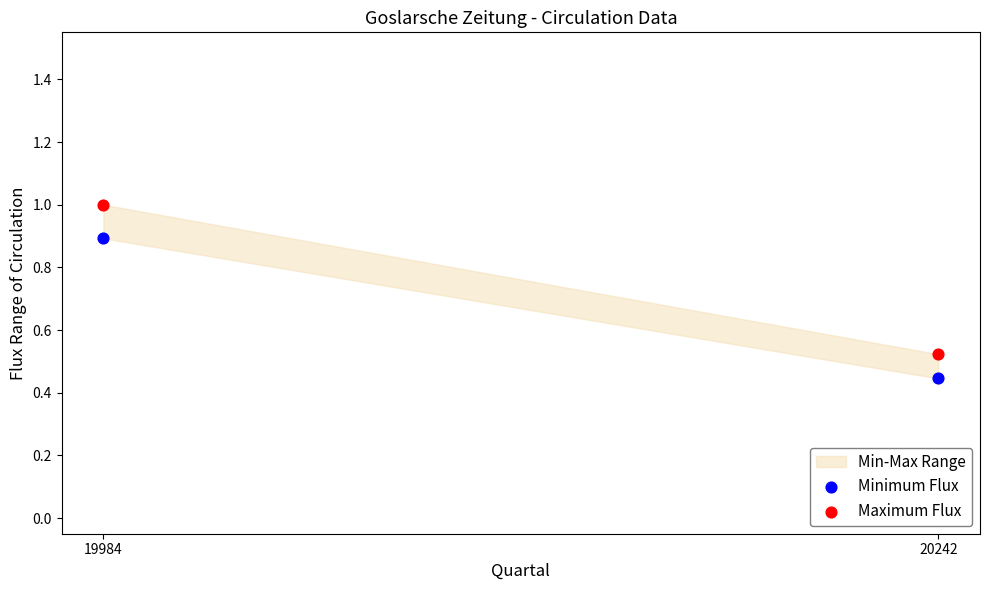

Which series has the largest Y range (max minus min)?

Maximum Flux